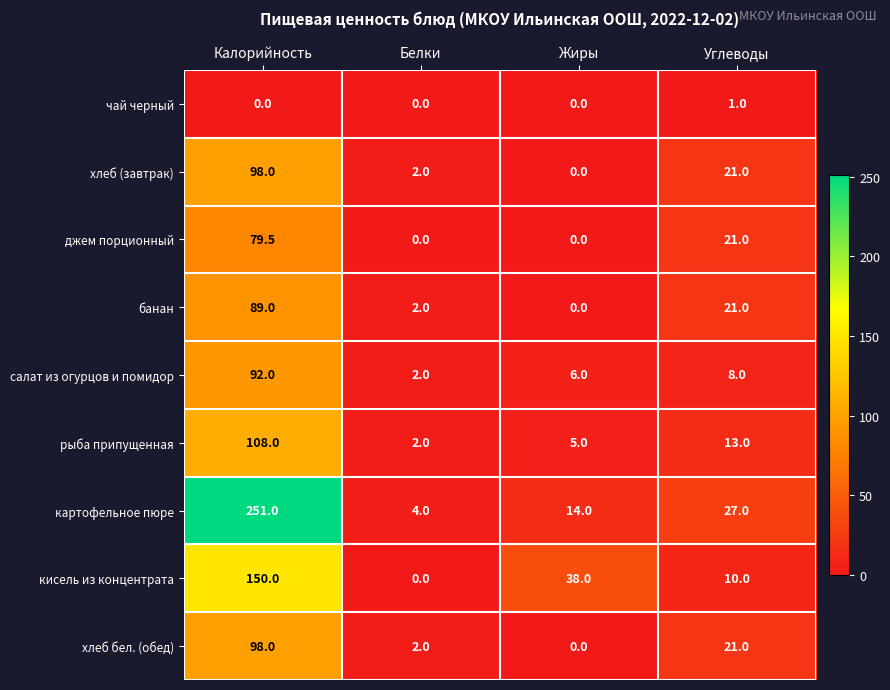

At how many categories does at least one series exceed 178?

1